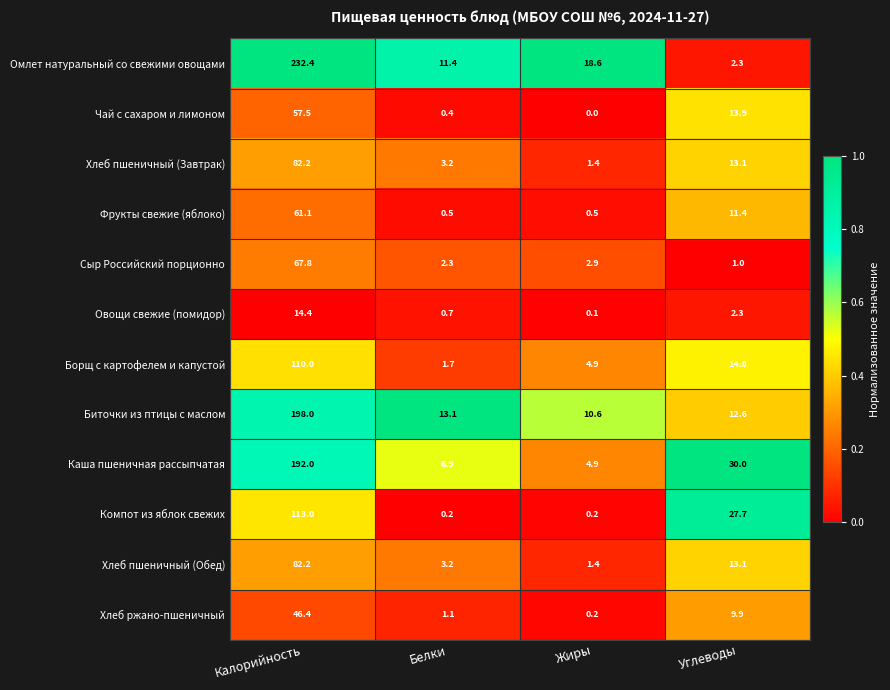

What is the sum of the Биточки из птицы с маслом values at Углеводы and Белки?

25.7